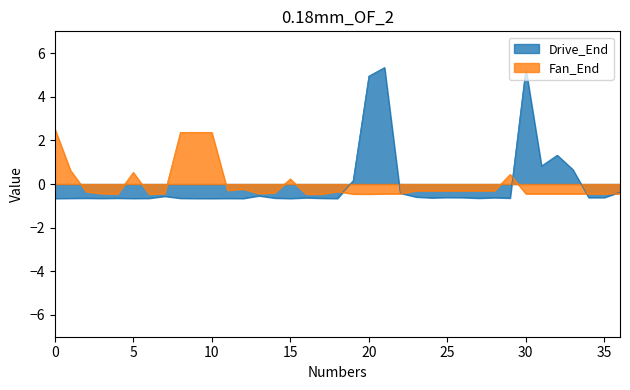

What is the total value across all series at 10?

1.7